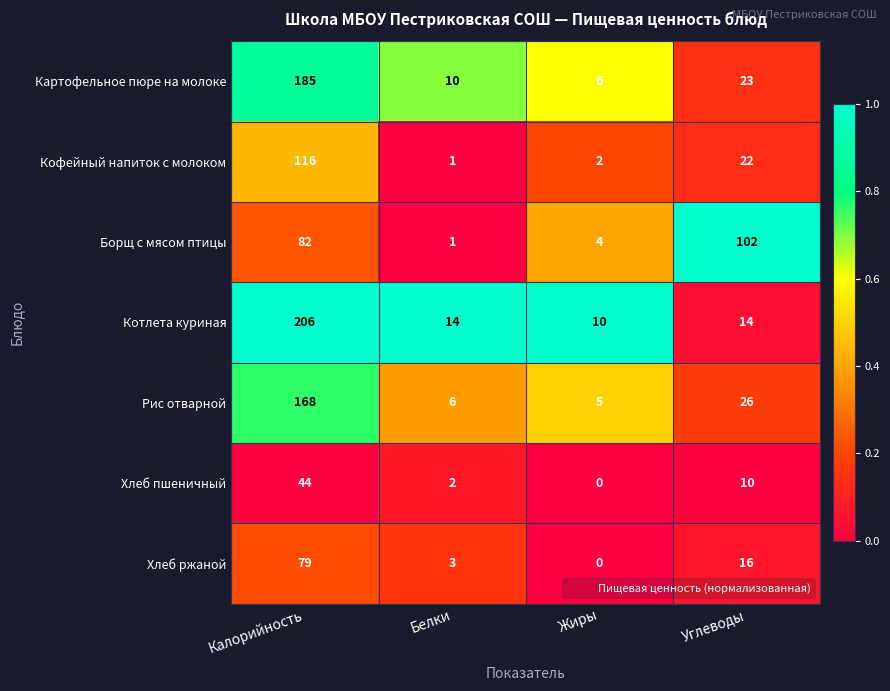

At Калорийность, list the series in order from smallest to largest.

Хлеб пшеничный, Хлеб ржаной, Борщ с мясом птицы, Кофейный напиток с молоком, Рис отварной, Картофельное пюре на молоке, Котлета куриная